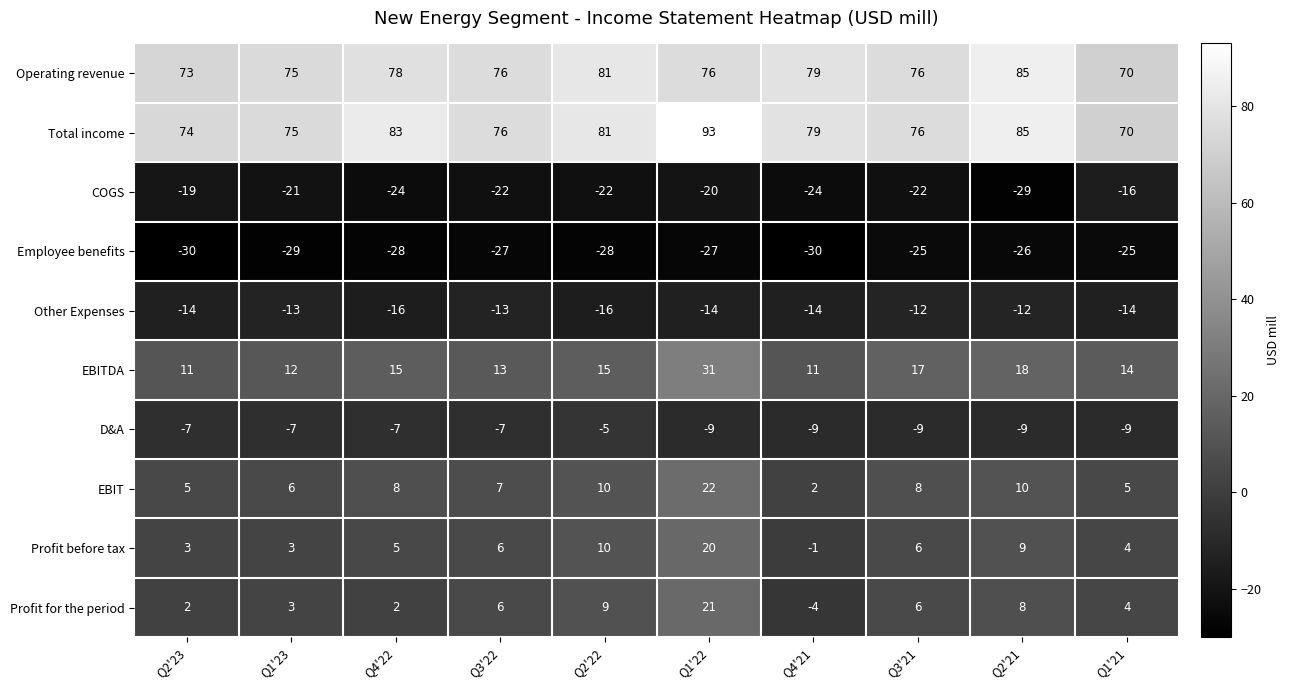

What is the difference between the Operating revenue values at Q2'22 and Q1'21?

11